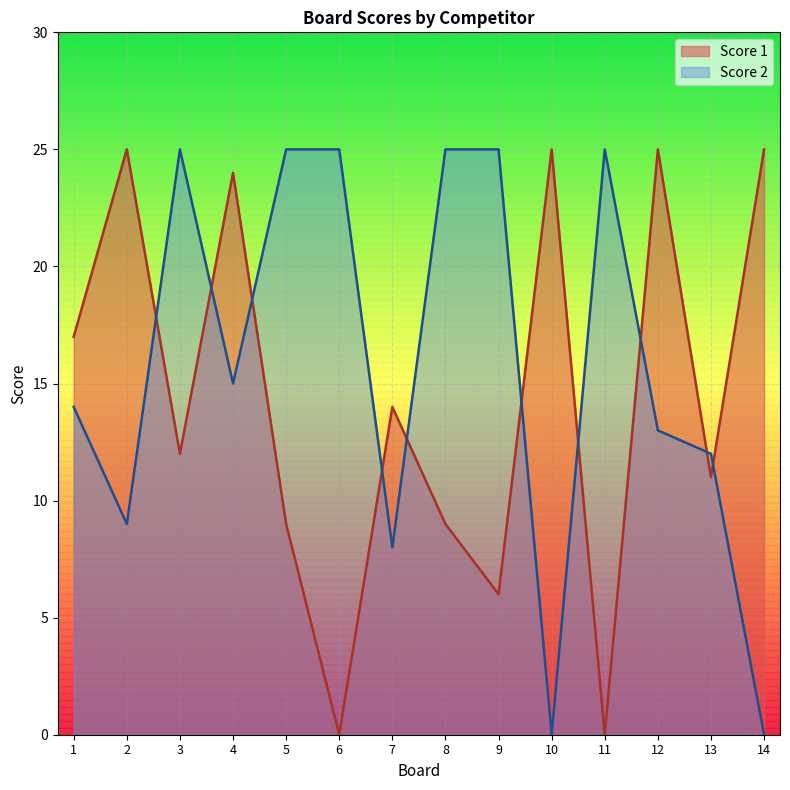

What is the total value across all series at 12?

38